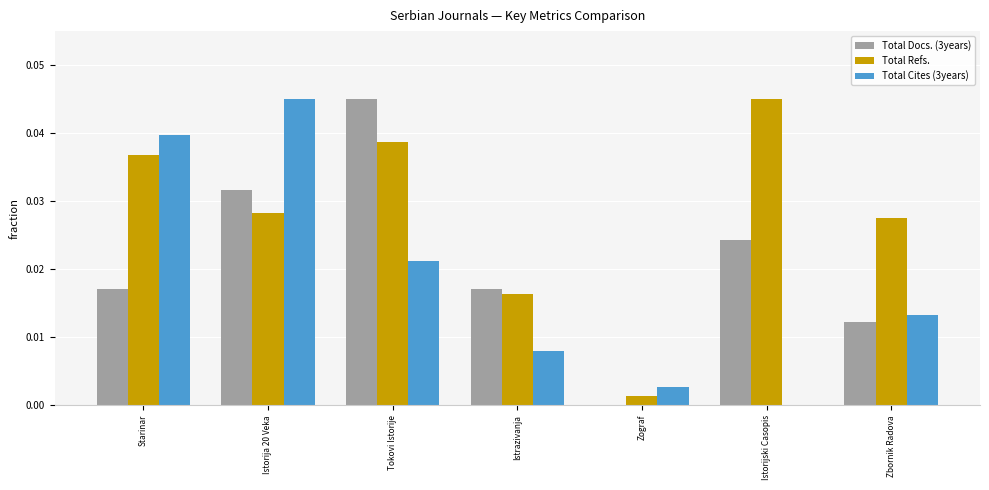

Between Starinar and Tokovi Istorije, which series saw the biggest shift?

Total Docs. (3years)